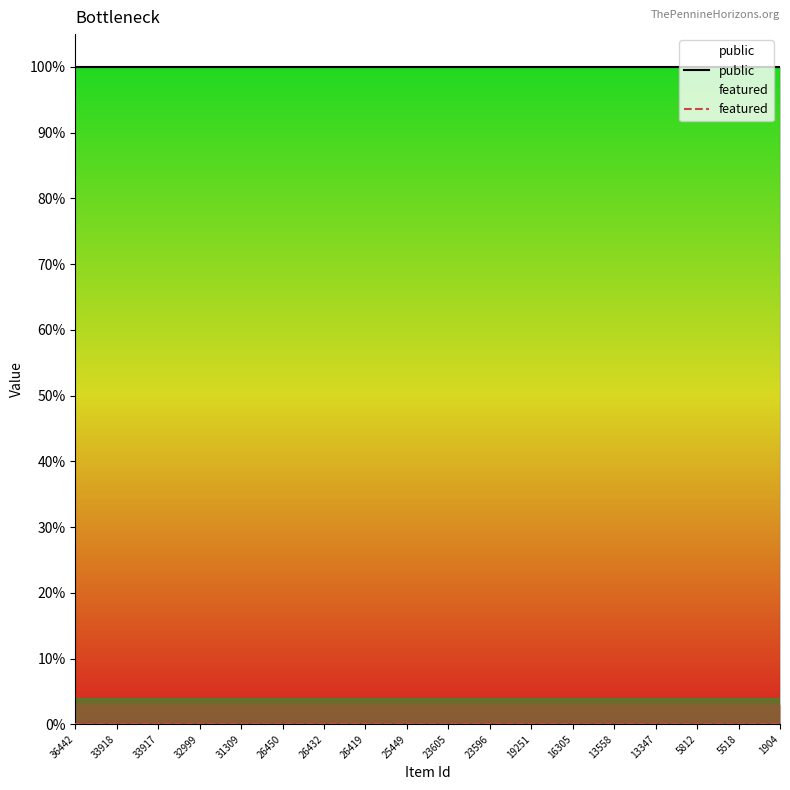

What are all the series names shown in the legend?

public, featured